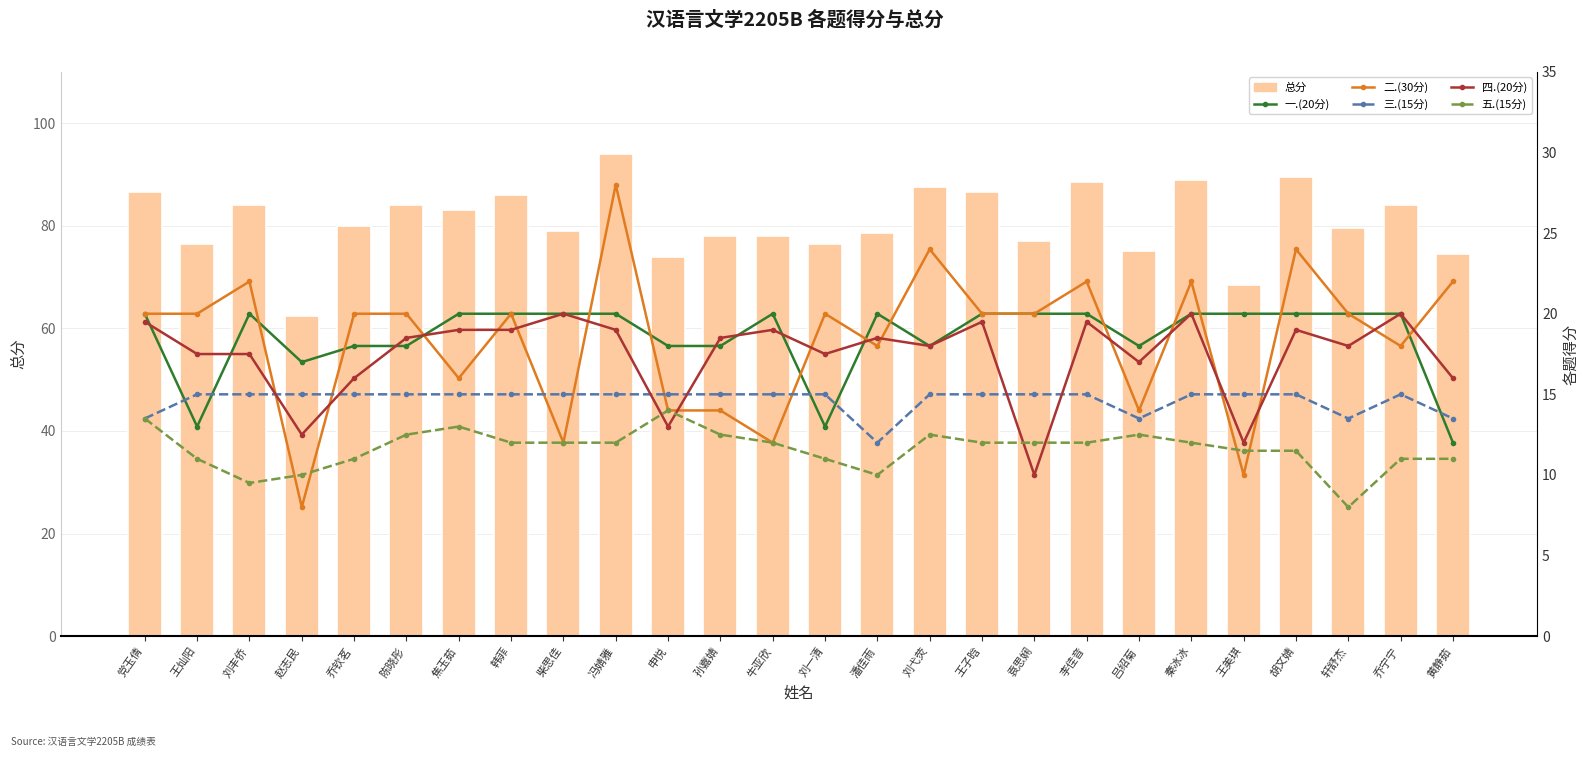

Which label corresponds to the largest value in the chart?

冯婧雅